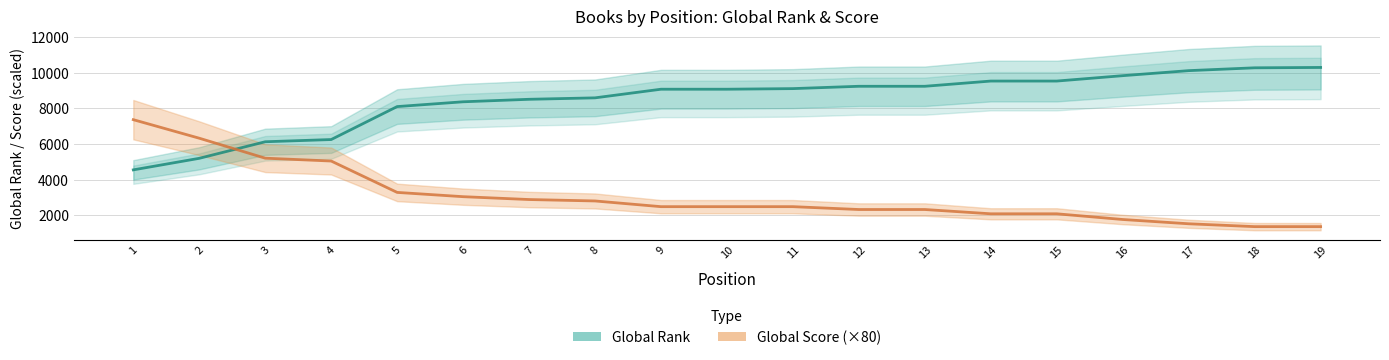

What is the spread (max minus min) of values at 17?

8590